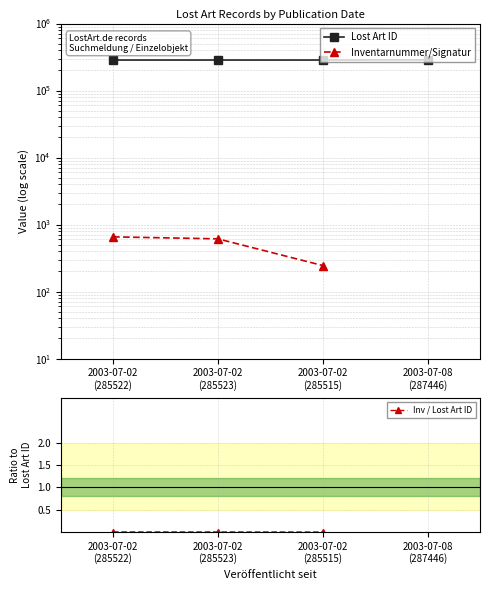

Which has a higher value, 2003-07-02
(285523) or 2003-07-02
(285515)?

2003-07-02
(285523)